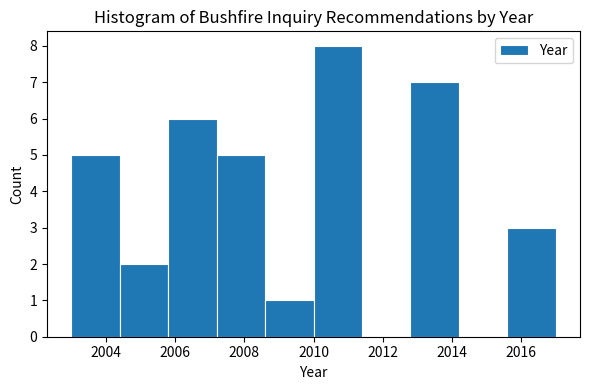

What is the height of the bar covering 2003.0 to 2004.4 on the x-axis? The values are not printed on the chart, so give them approximately, as read against the axis.

5